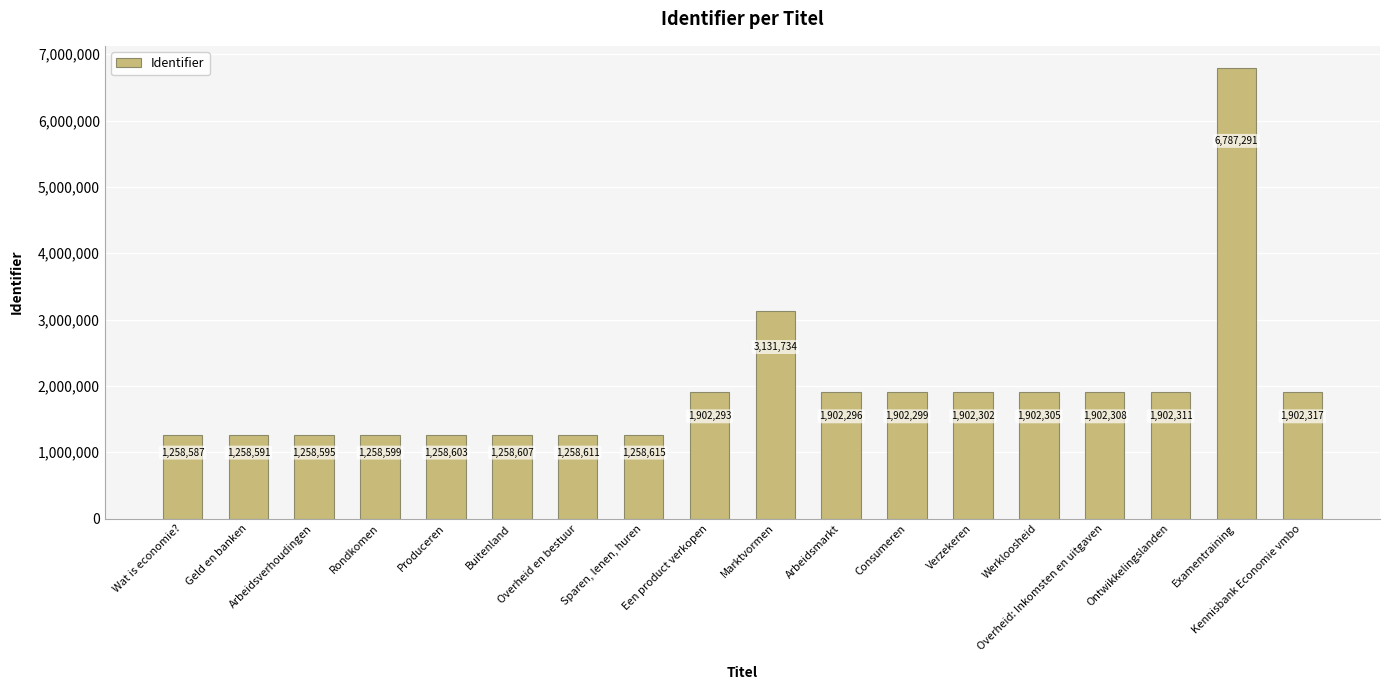

How many categories are shown in the chart?

18